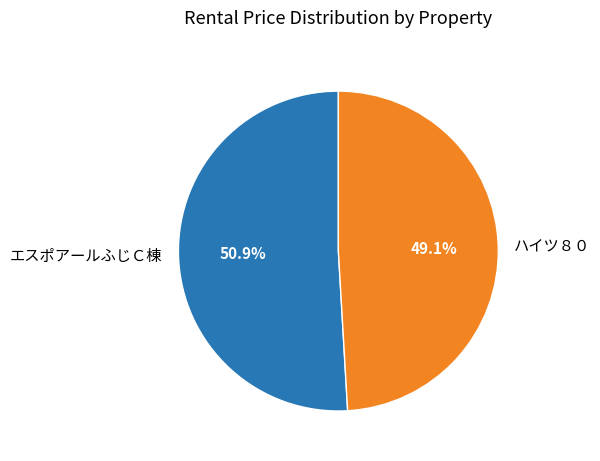

Which category has the smallest portion of the pie?

ハイツ８０